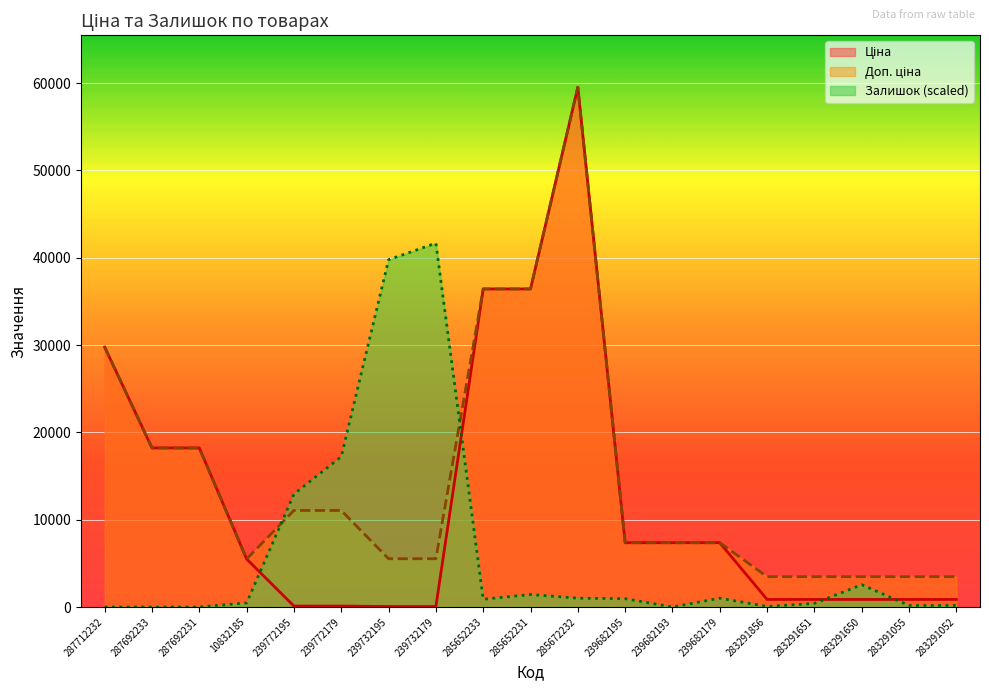

What is the highest value of the Ціна series?

59523.0